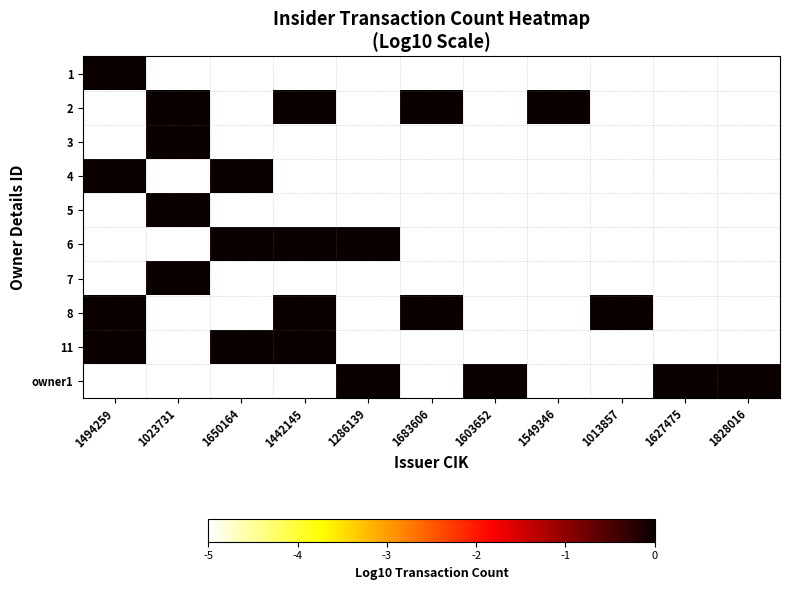

What is the total value across all series at 1627475?

-45